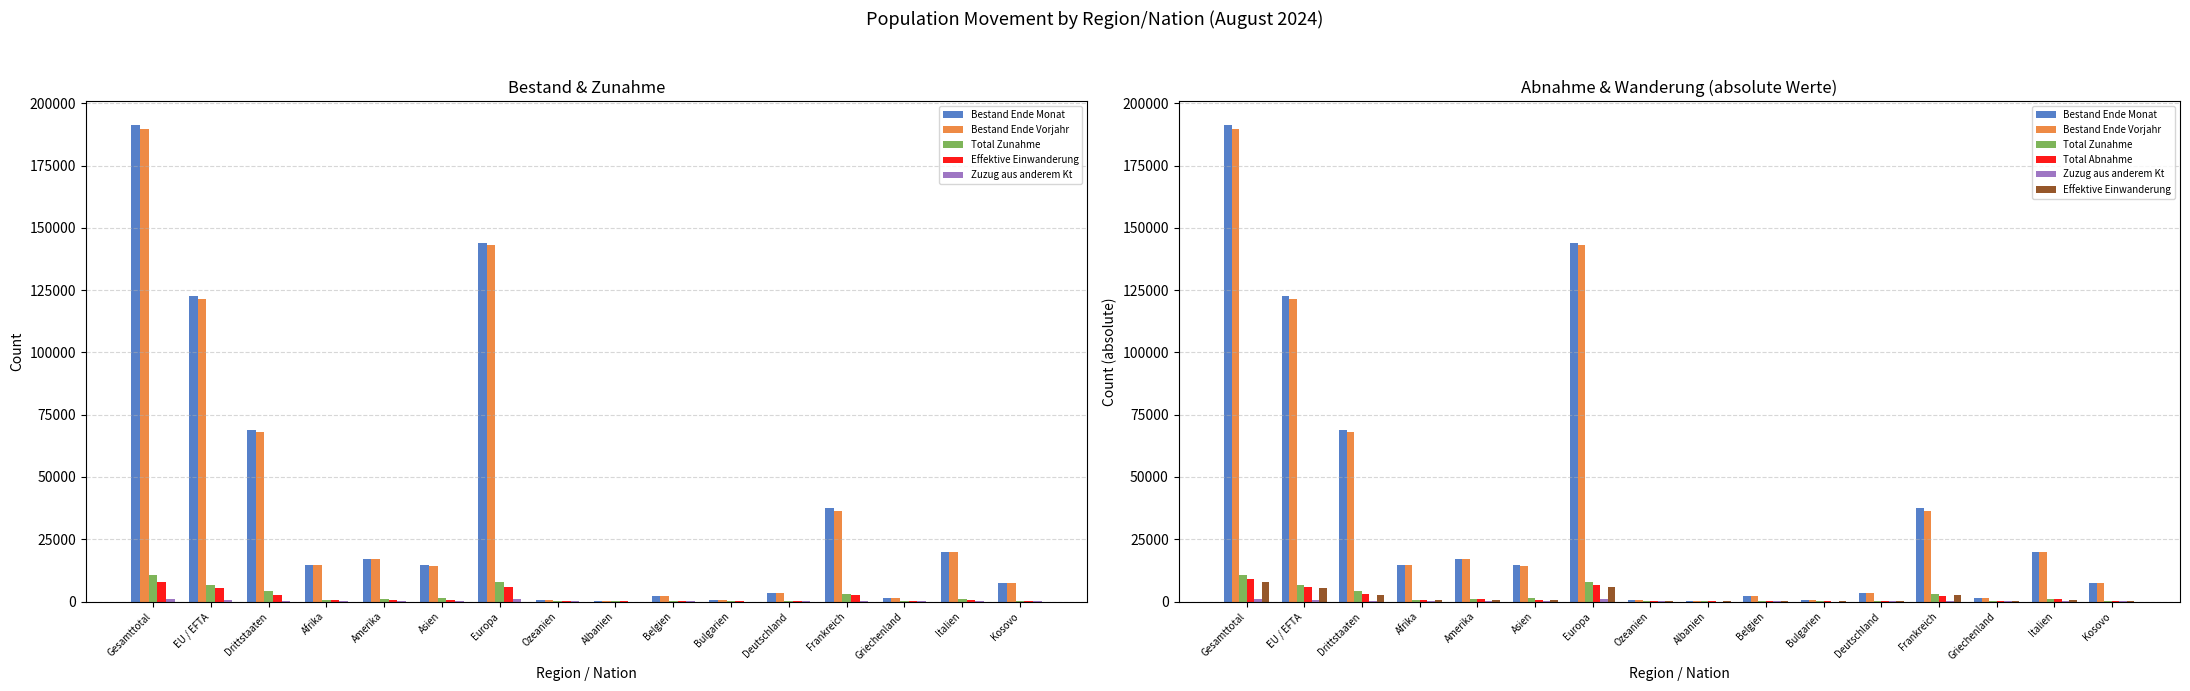

How many values in the Bestand Ende Vorjahr series exceed 14624?

7